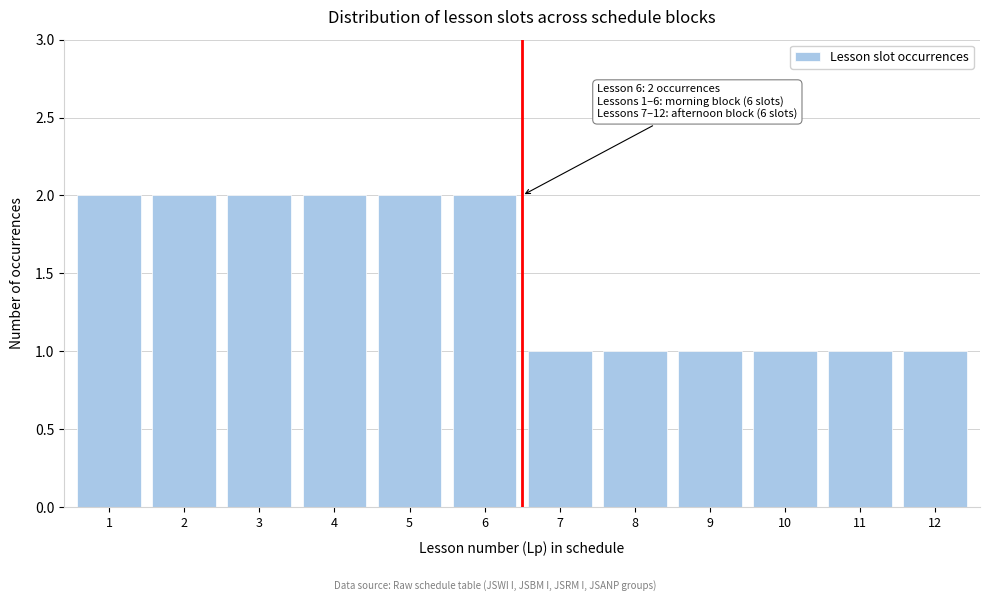

Reading right to left, transcribe all the data shown in this chart.

12=1	11=1	10=1	9=1	8=1	7=1	6=2	5=2	4=2	3=2	2=2	1=2